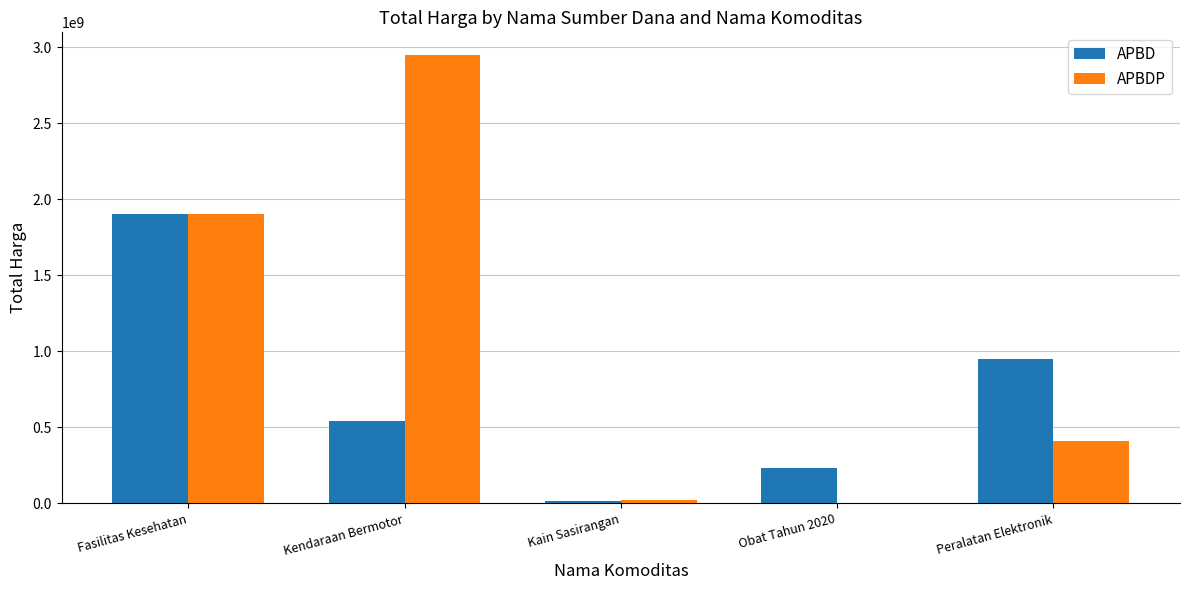

Between Kendaraan Bermotor and Peralatan Elektronik, which series saw the biggest shift?

APBDP